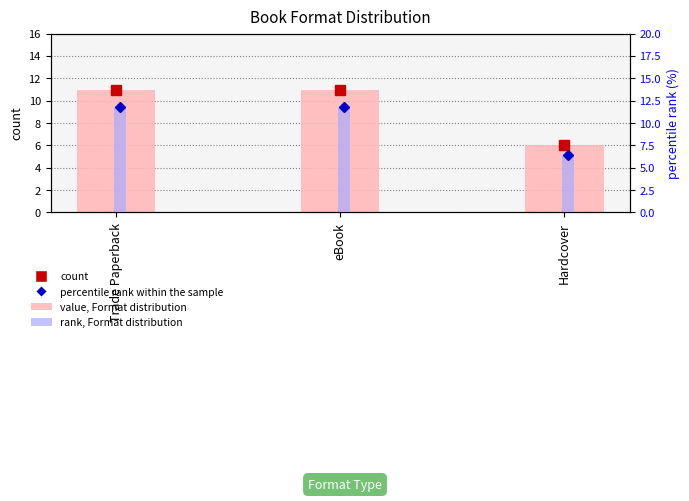

Which category has the highest value in the percentile rank within the sample series?

Trade Paperback